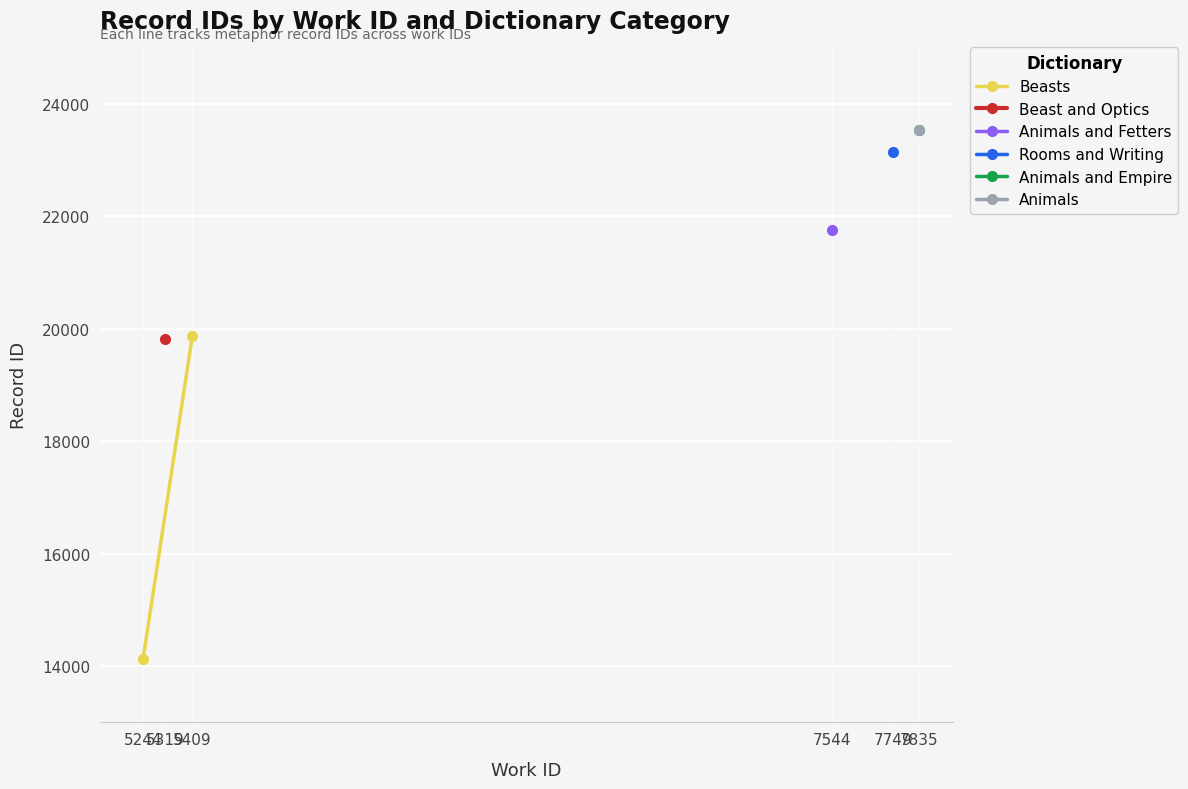

Is it true that the value at 5409 is 6331?

False